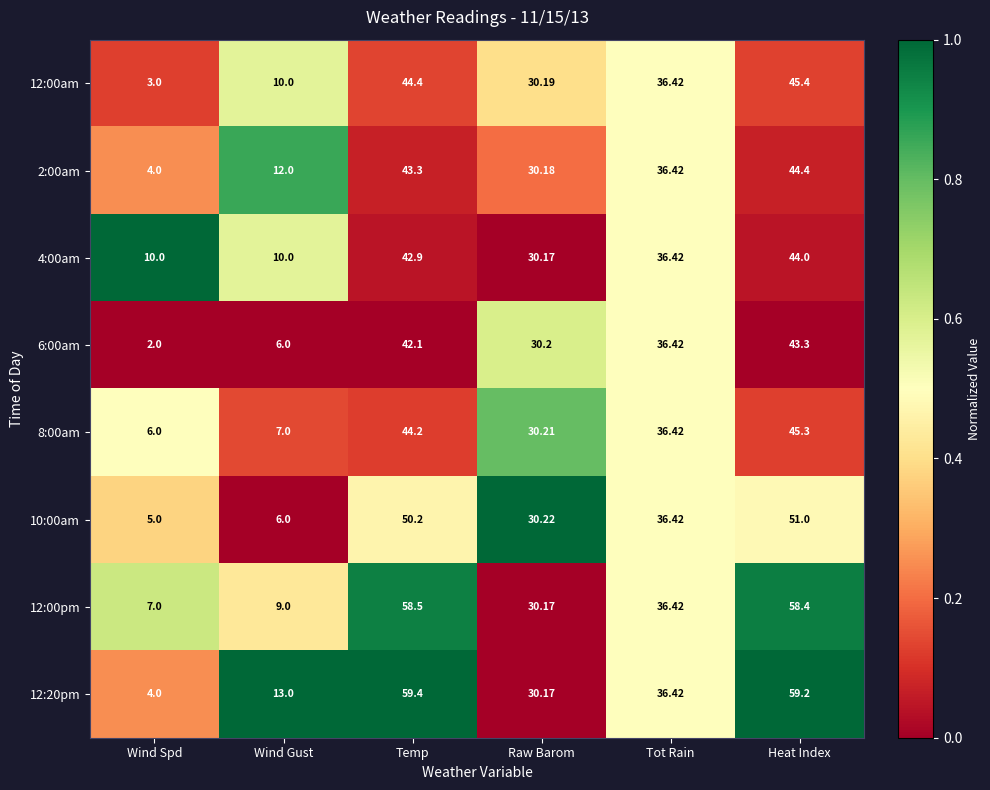

Between Wind Gust and Raw Barom, which series saw the biggest shift?

10:00am